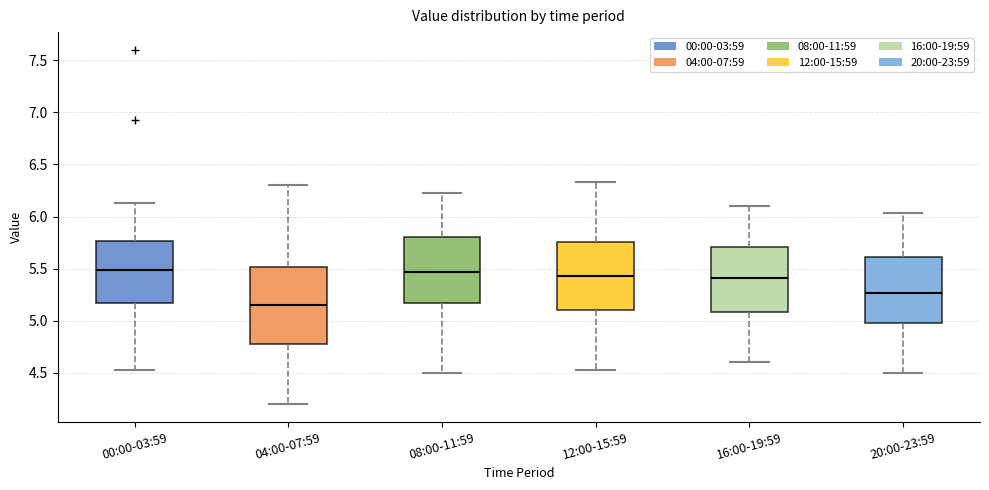

Reading left to right, transcribe this box plot: for each box, give where its median line is, the range the box spans, and where its two whiskers end, as read against the y-axis. The values are not printed on the chart, so give them approximately, as read against the axis.

00:00-03:59: median 5.50, box 5.15 to 5.75, whiskers 4.55 to 6.15
04:00-07:59: median 5.15, box 4.80 to 5.50, whiskers 4.20 to 6.30
08:00-11:59: median 5.45, box 5.20 to 5.80, whiskers 4.50 to 6.25
12:00-15:59: median 5.45, box 5.10 to 5.75, whiskers 4.55 to 6.35
16:00-19:59: median 5.40, box 5.10 to 5.70, whiskers 4.60 to 6.10
20:00-23:59: median 5.25, box 5.00 to 5.60, whiskers 4.50 to 6.05